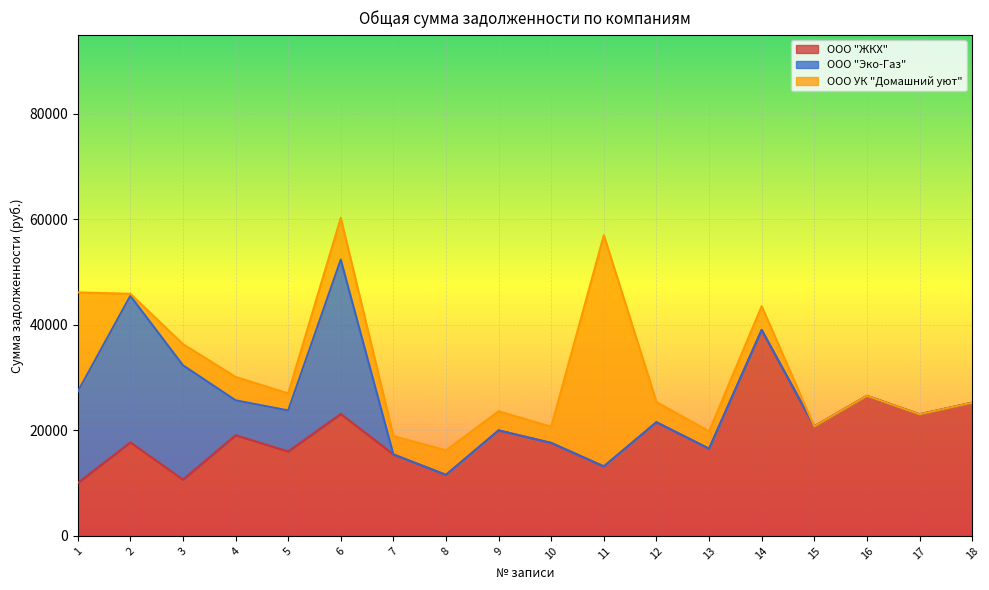

At how many categories does at least one series exceed 524?

18